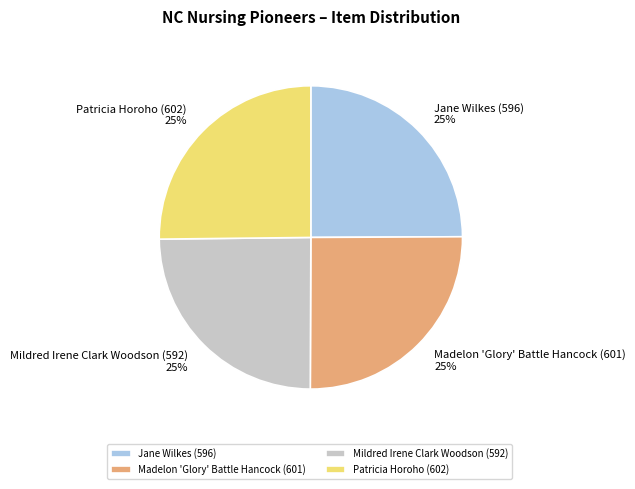

How many segments does this pie chart have?

4